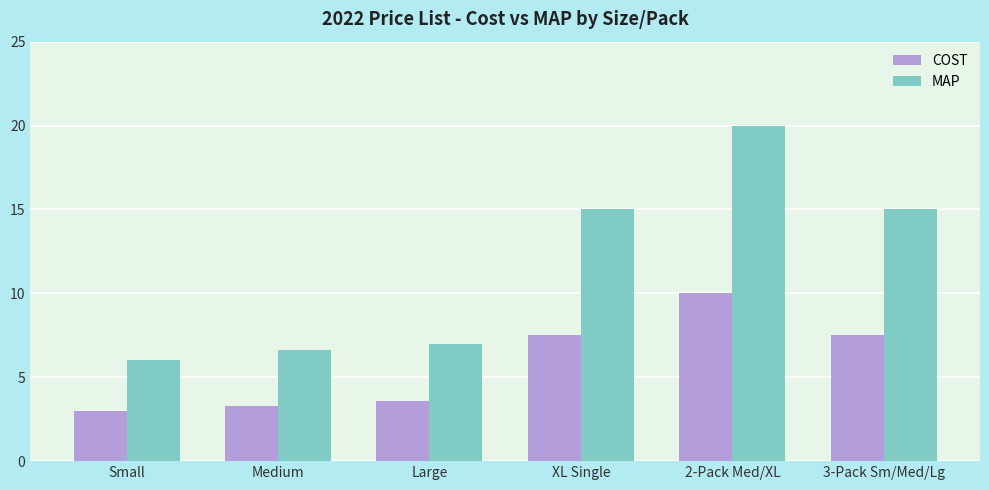

What is the approximate value of MAP at Large?

7.0